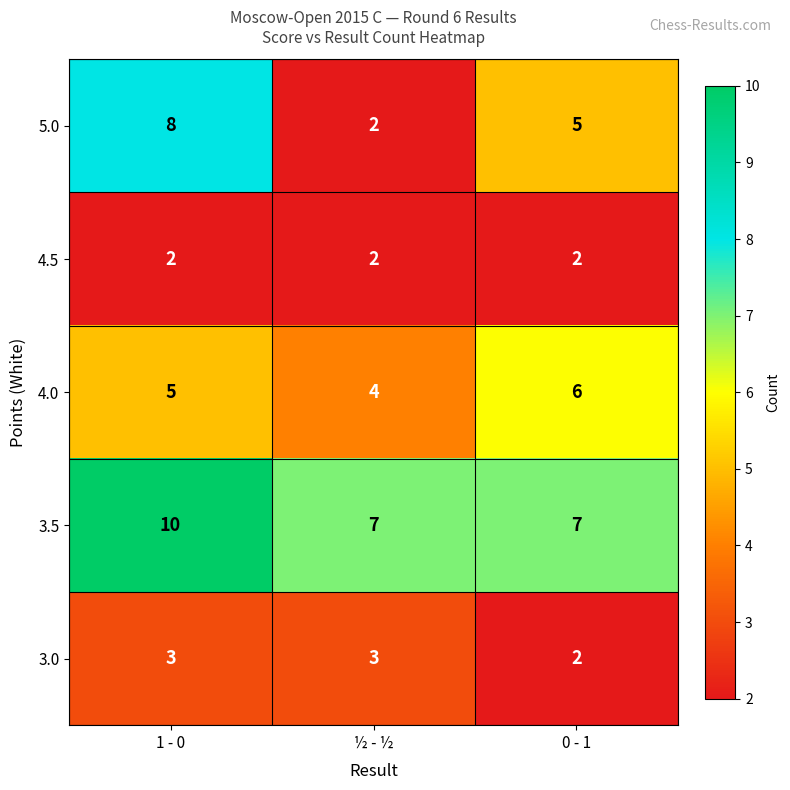

What is the spread (max minus min) of values at 0 - 1?

5